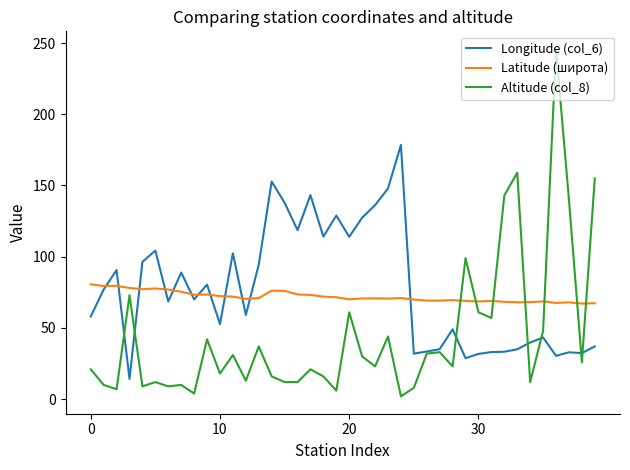

Which series ends up on top after the final intersection of Latitude (широта) and Altitude (col_8)?

Altitude (col_8)